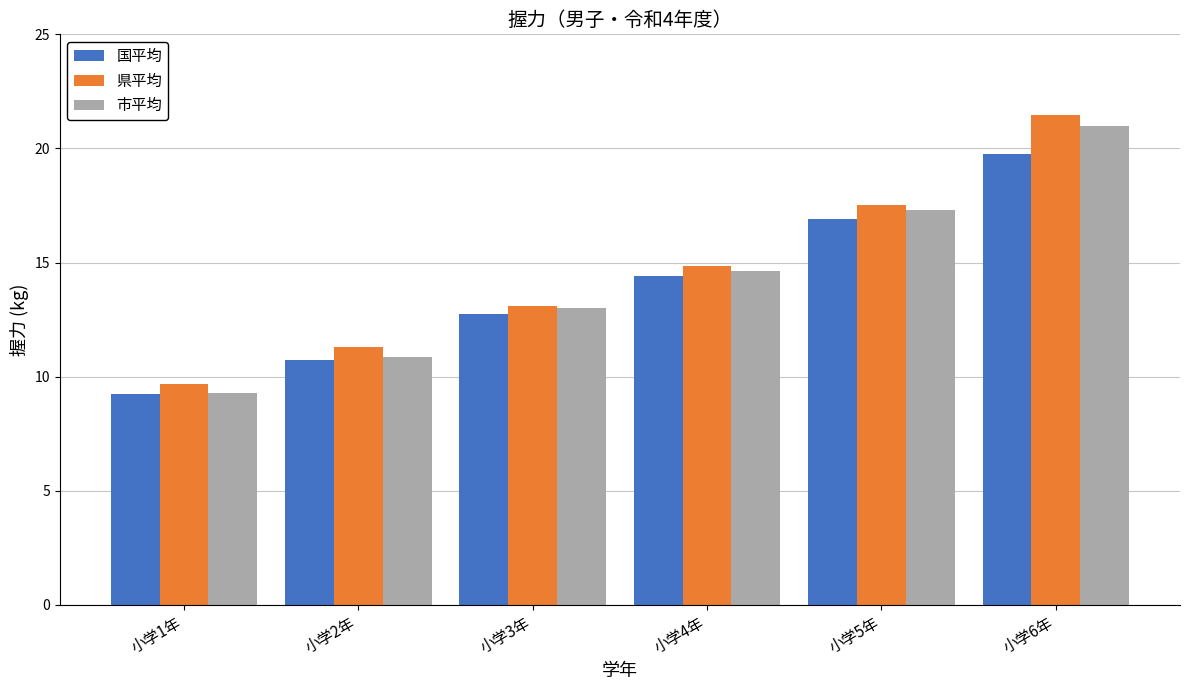

What is the approximate value of 県平均 at 小学5年?

17.5